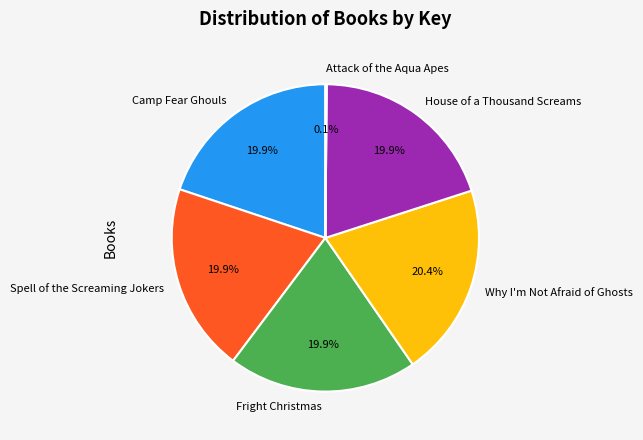

Approximately how many times larger is the value at House of a Thousand Screams compared to Camp Fear Ghouls?

1.0